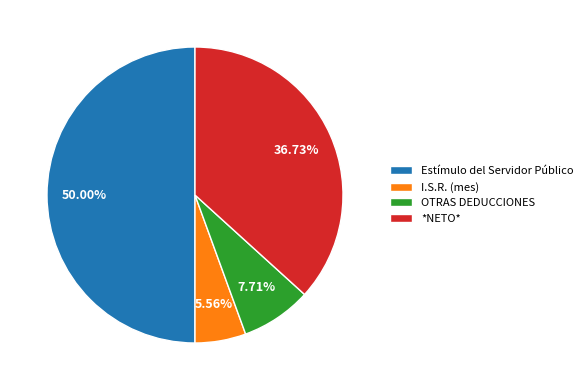

Is the sum of OTRAS DEDUCCIONES and *NETO* greater than half?

No